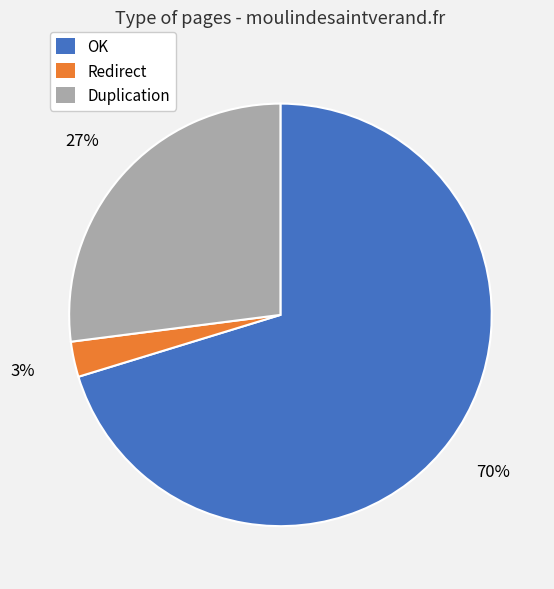

Which slice is the largest?

OK